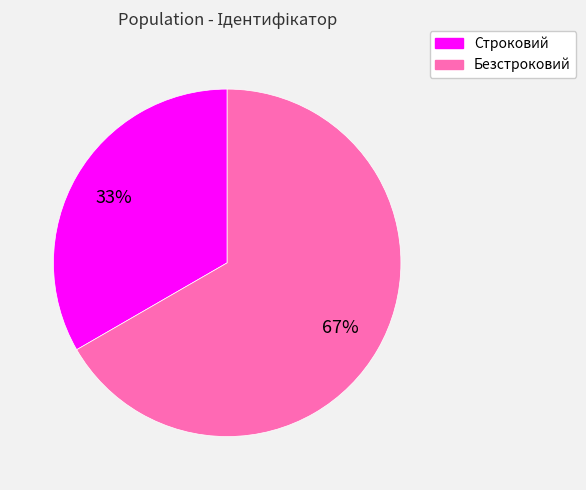

What is the ratio of the value at Безстроковий to the value at Строковий?

2.0